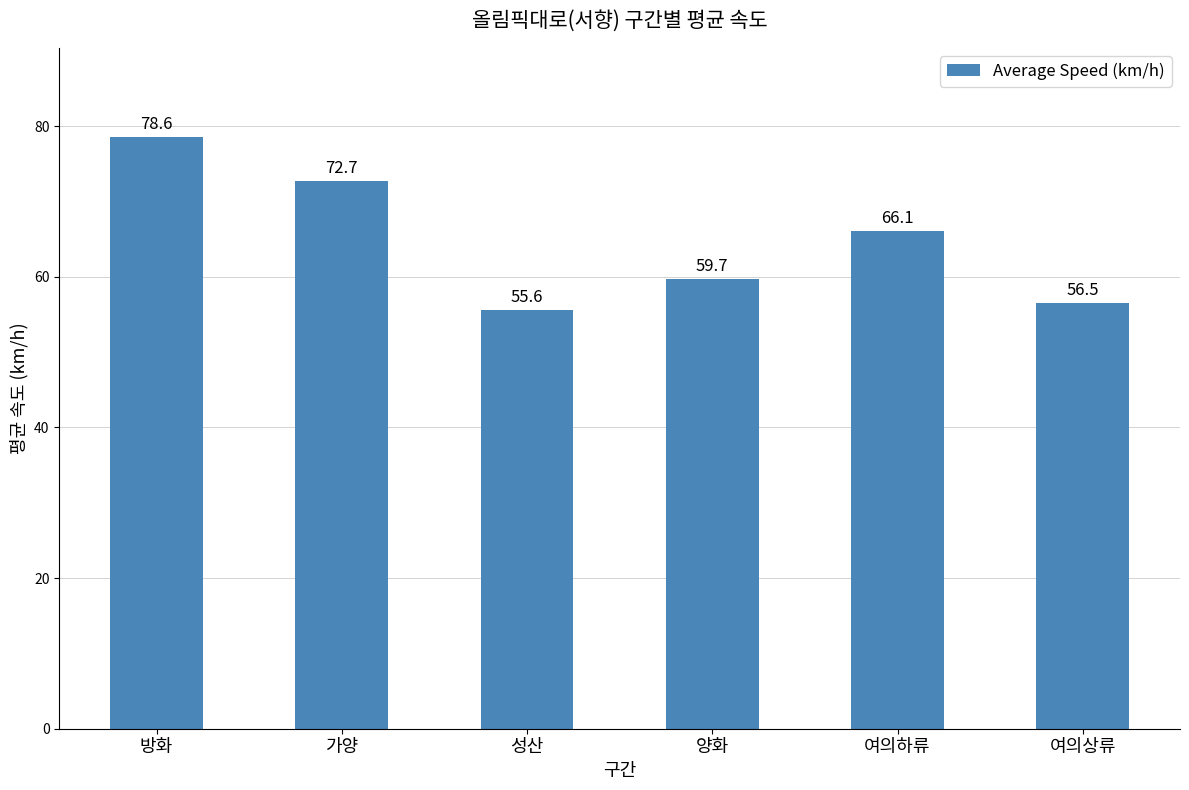

Approximately how many times larger is the value at 방화 compared to 양화?

1.3